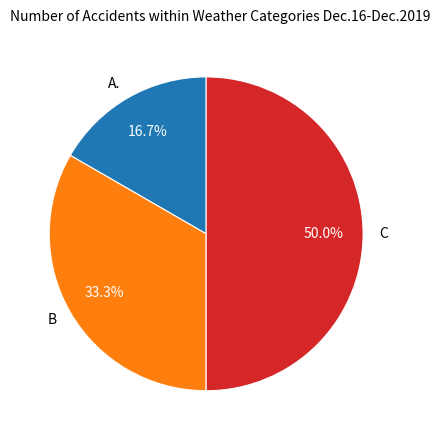

To the nearest percent, what is the difference between the C and B slice percentages?

17%